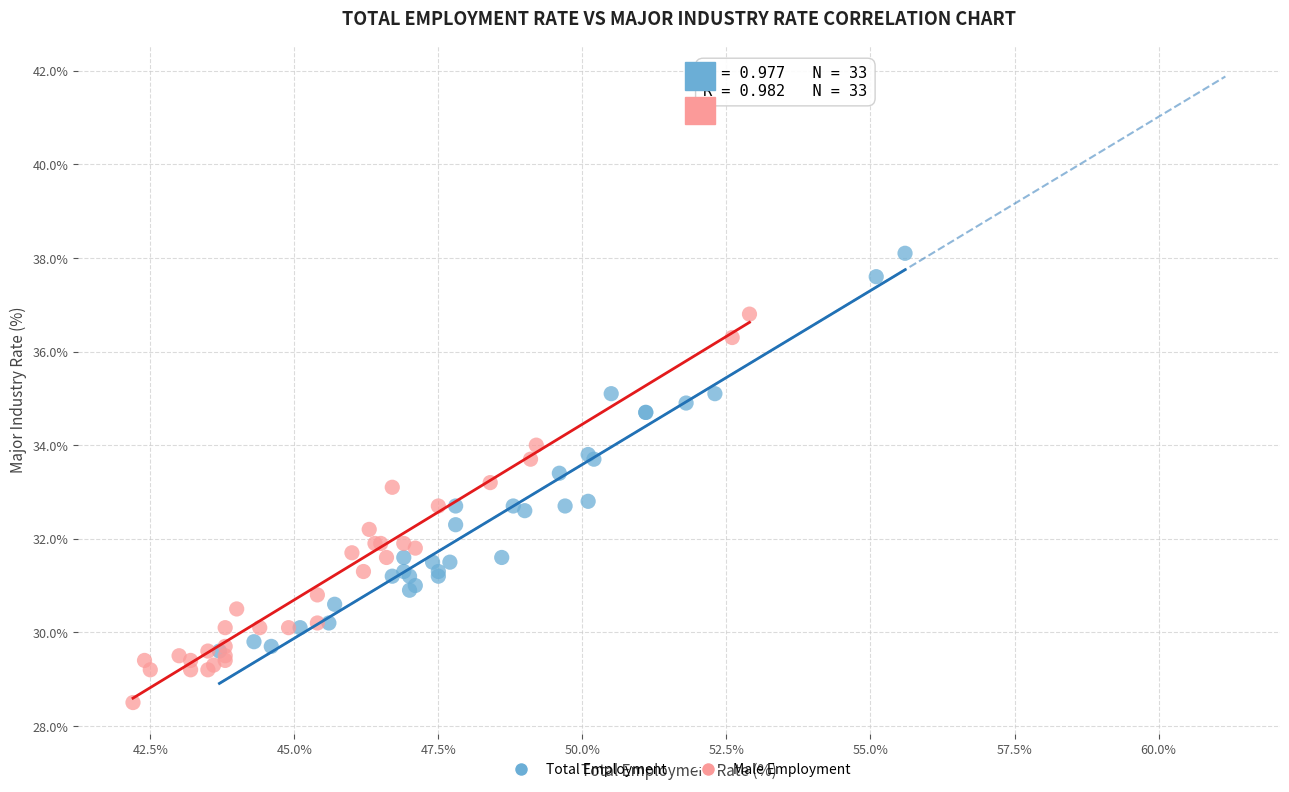

Which series reaches the minimum Y coordinate?

Male Employment